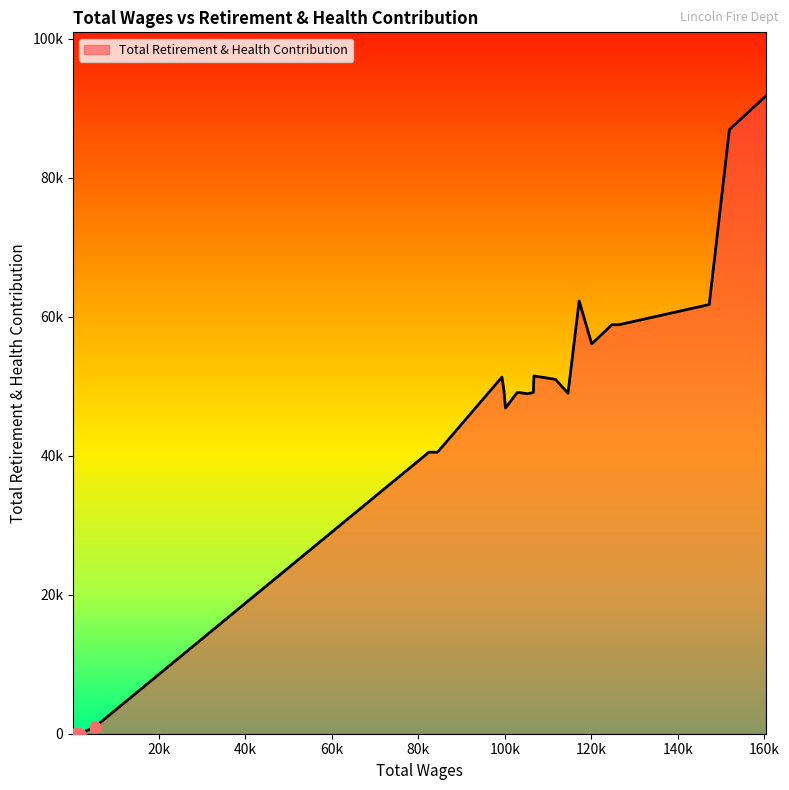

What is the change in value from 6 to 15?

-12858